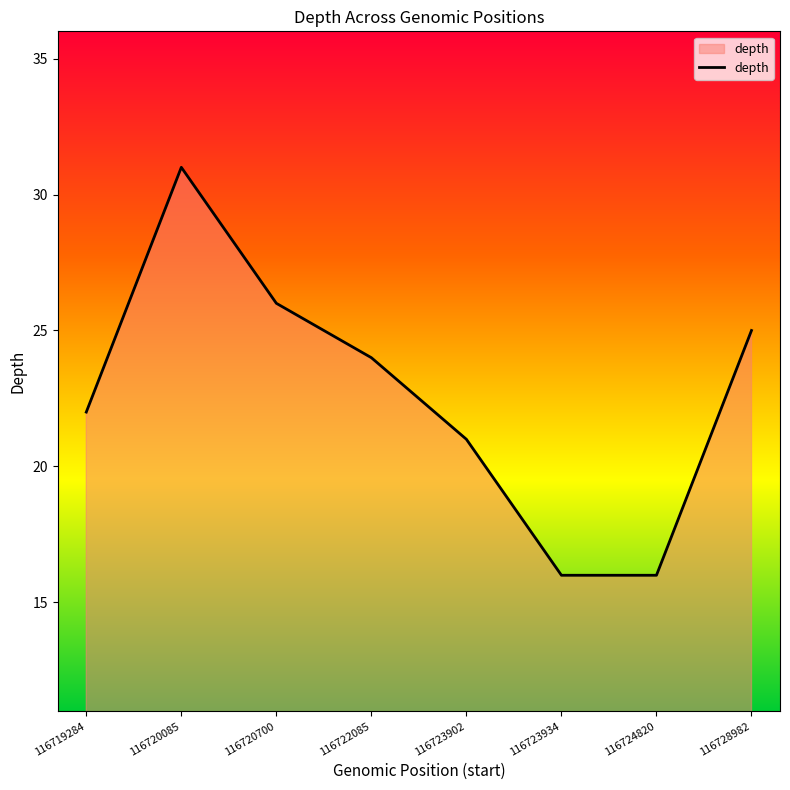

How many categories are shown in the chart?

8